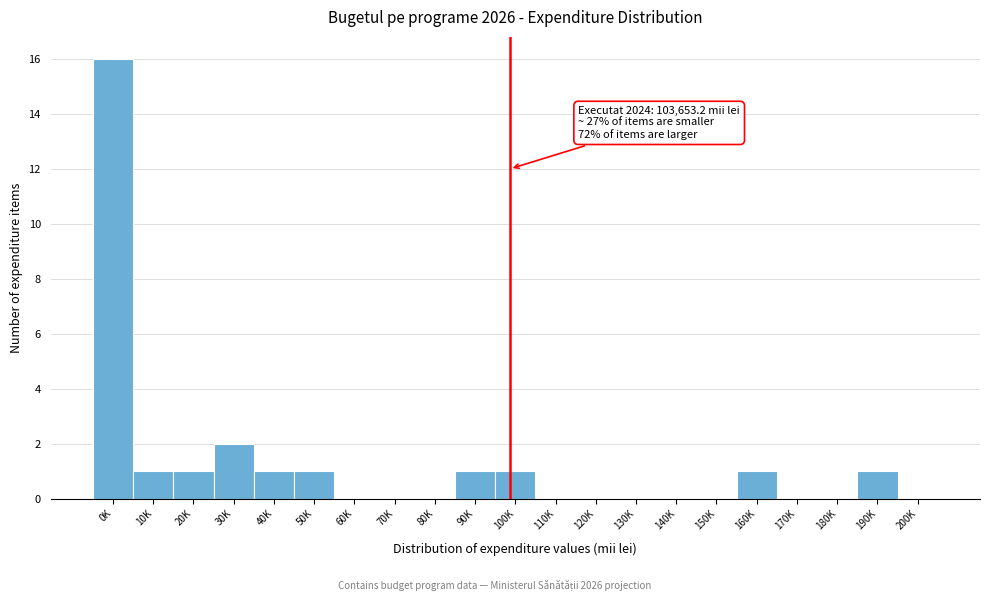

Reading right to left, list all the values displayed in this chart.

200K=0	190K=1	180K=0	170K=0	160K=1	150K=0	140K=0	130K=0	120K=0	110K=0	100K=1	90K=1	80K=0	70K=0	60K=0	50K=1	40K=1	30K=2	20K=1	10K=1	0K=16